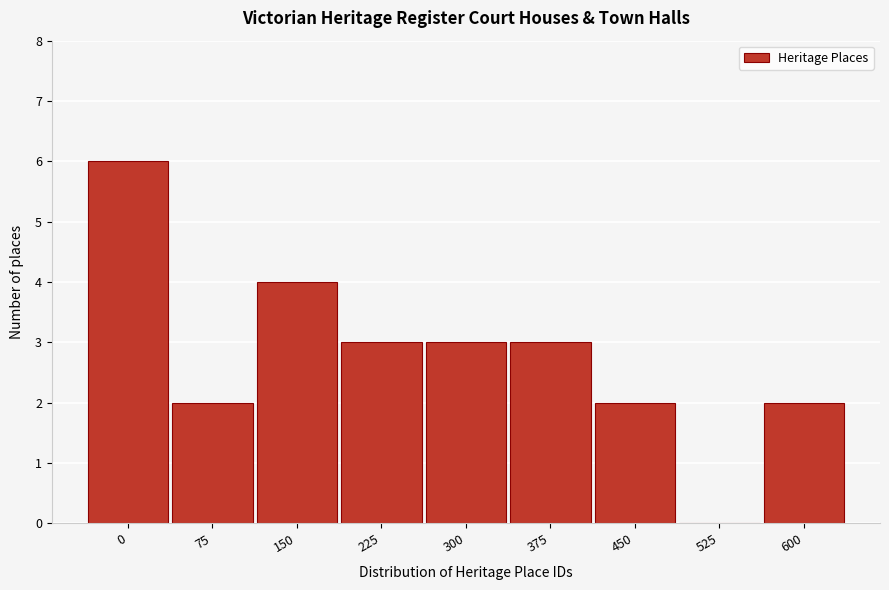

Reading left to right, list all the values displayed in this chart.

0=6	75=2	150=4	225=3	300=3	375=3	450=2	525=0	600=2